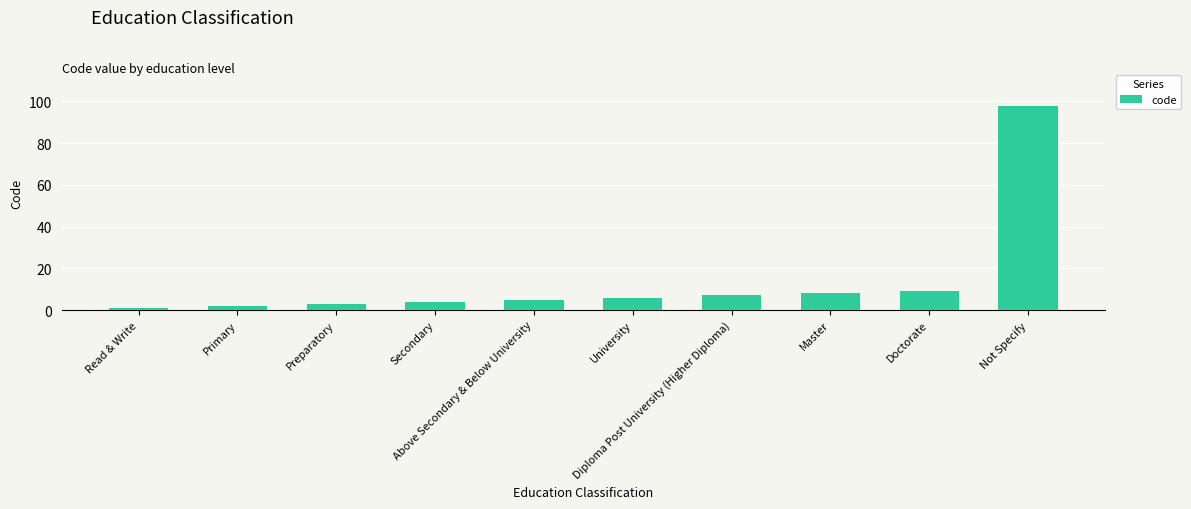

What is the difference between the maximum and minimum values?

97